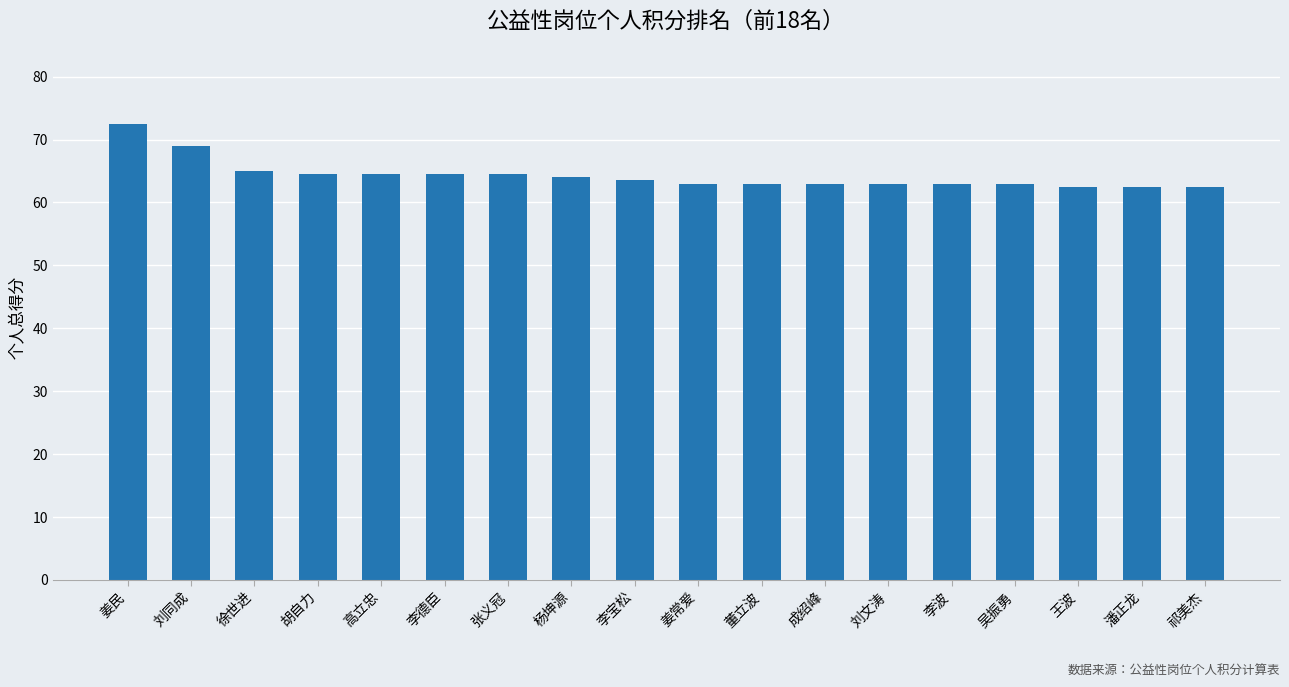

How many distinct data groups are displayed?

1